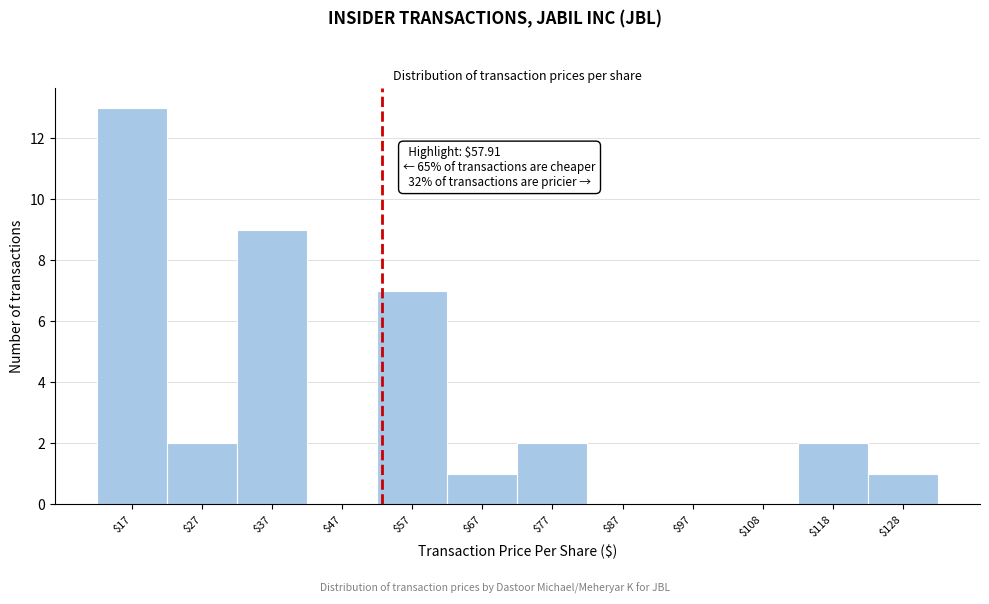

Which category has the highest value across all series?

$17